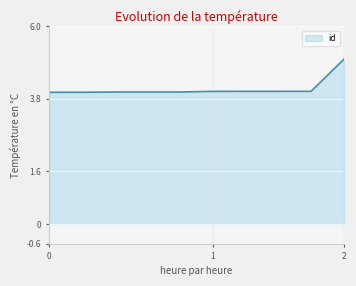

What is the smallest value displayed?

4.0